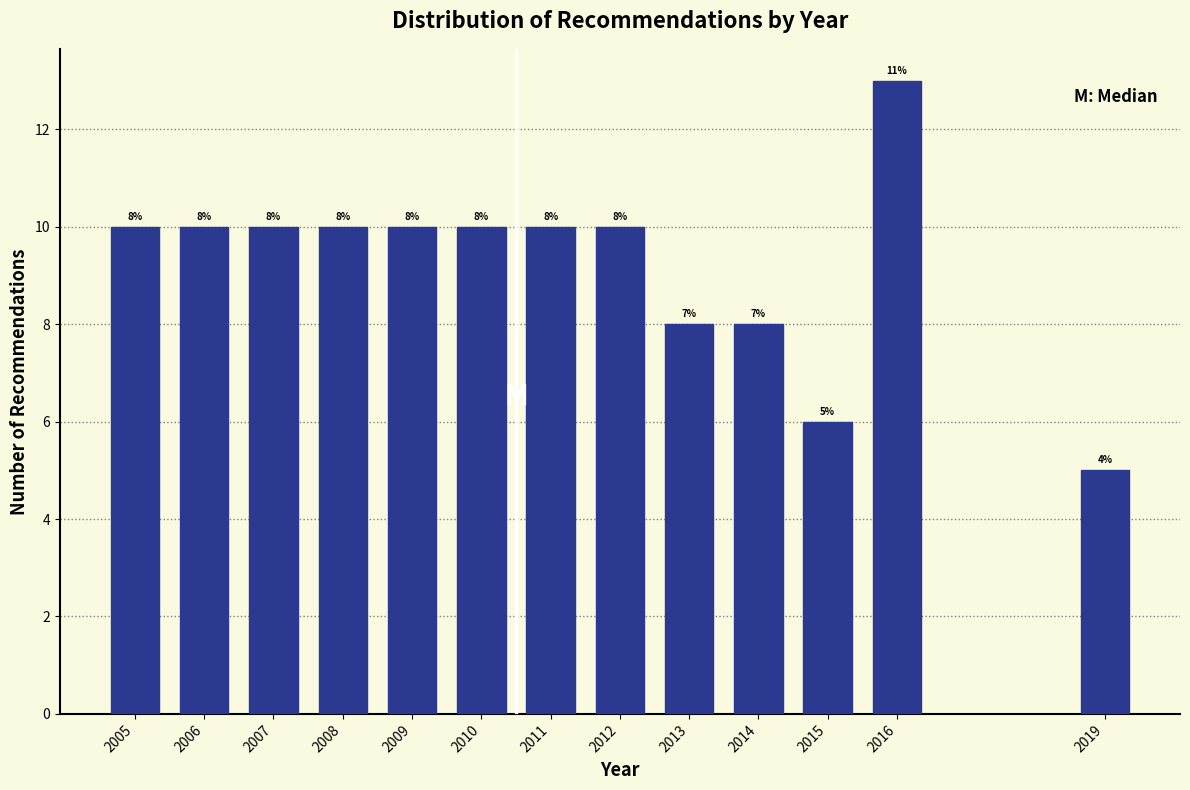

Reading right to left, transcribe all the data shown in this chart.

5	13	6	8	8	10	10	10	10	10	10	10	10